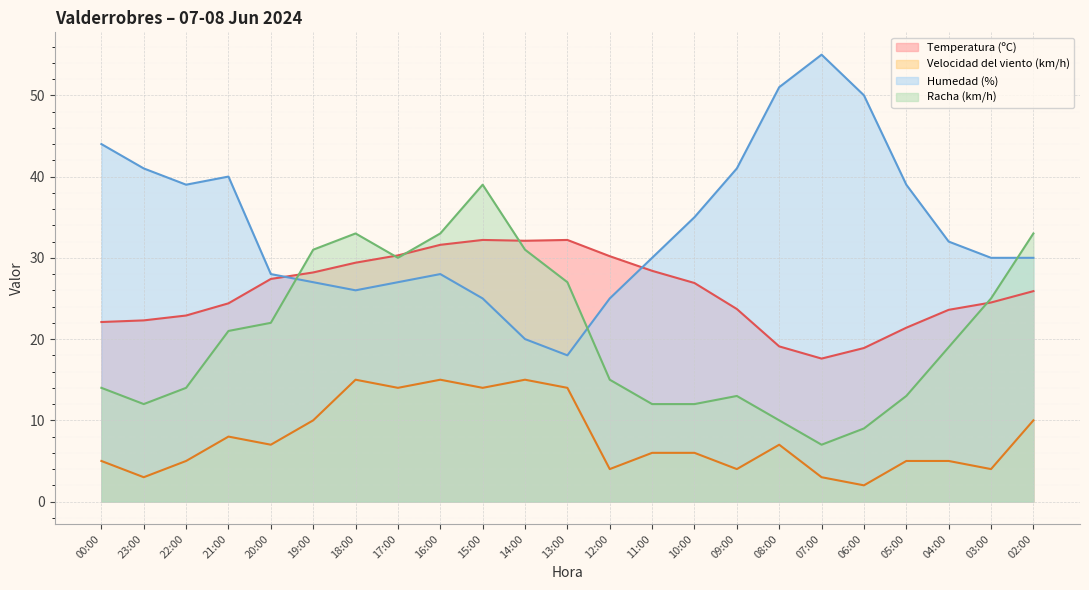

True or false: Racha (km/h) and Velocidad del viento (km/h) intersect in this chart.

False